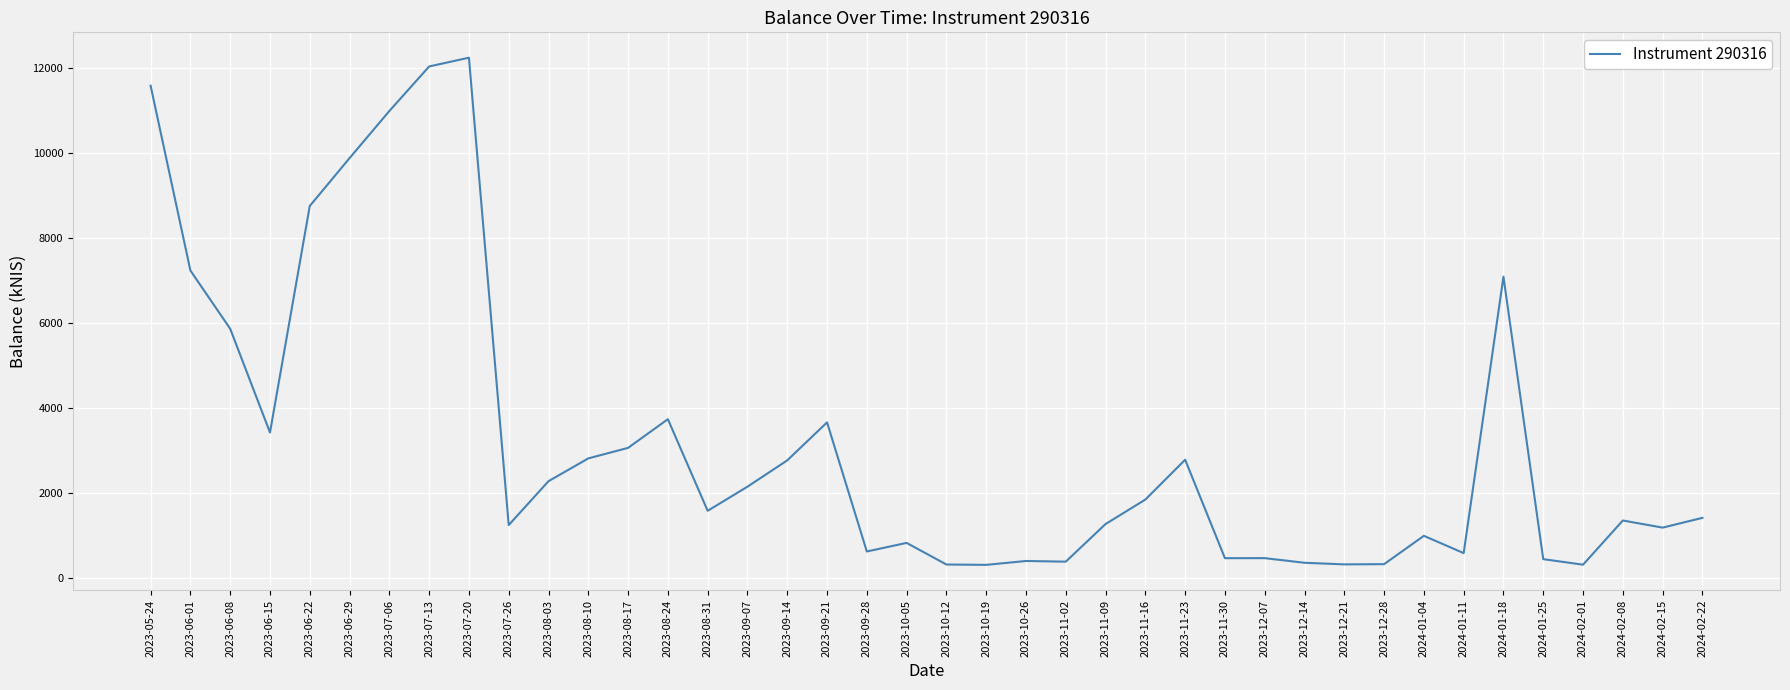

What is the maximum value shown in the chart?

12243.6